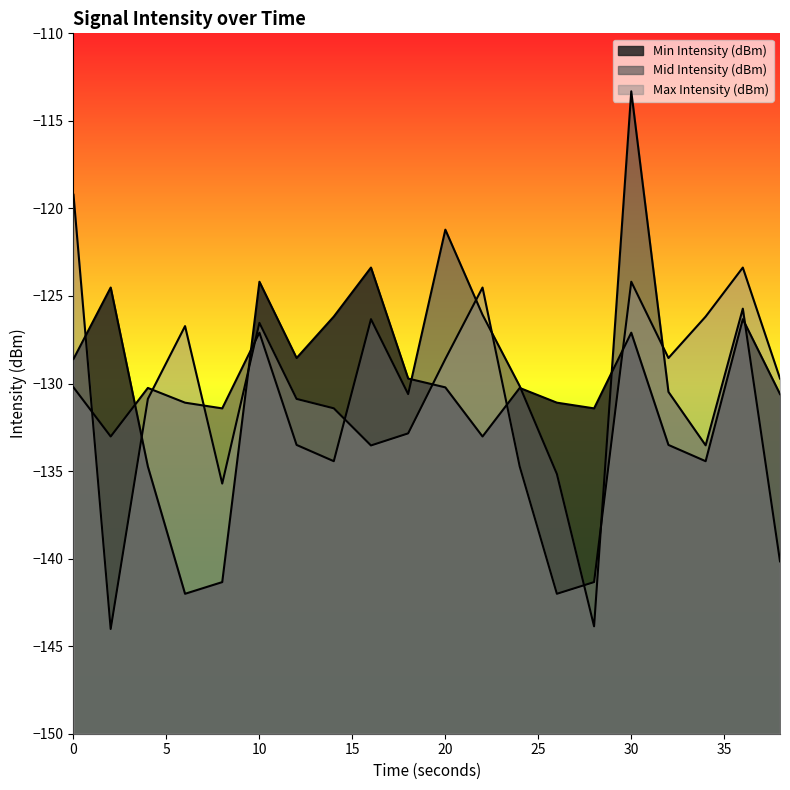

At which category does Mid Intensity (dBm) reach its first local peak?

4